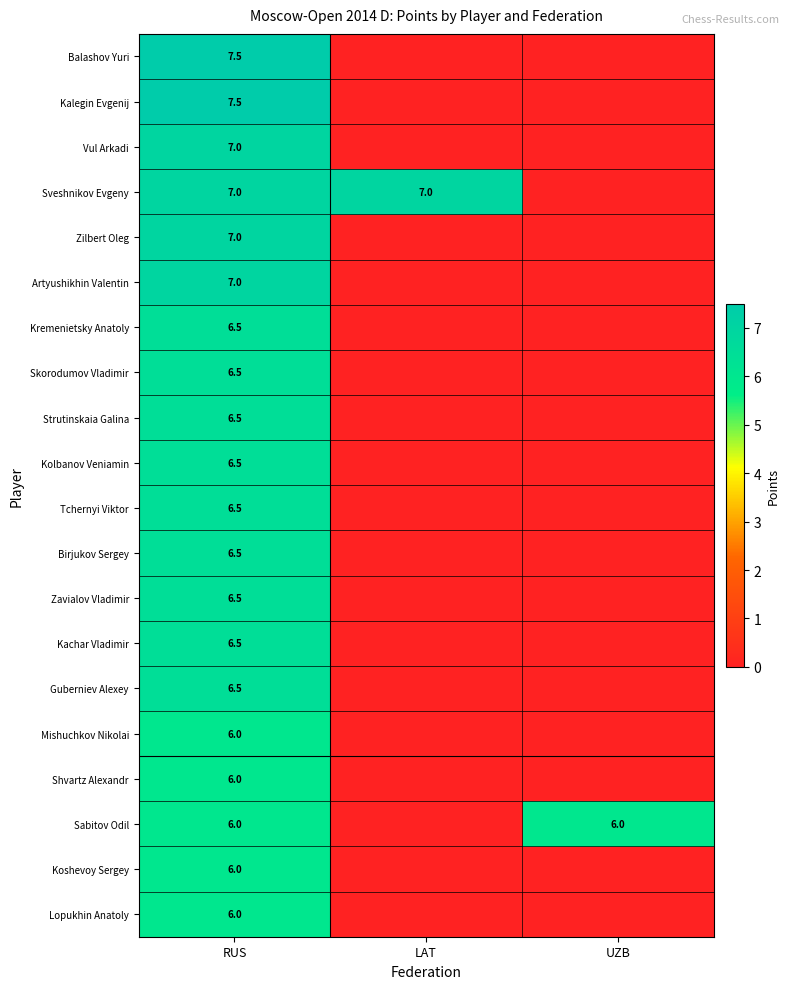

Count the number of categories in the chart.

3